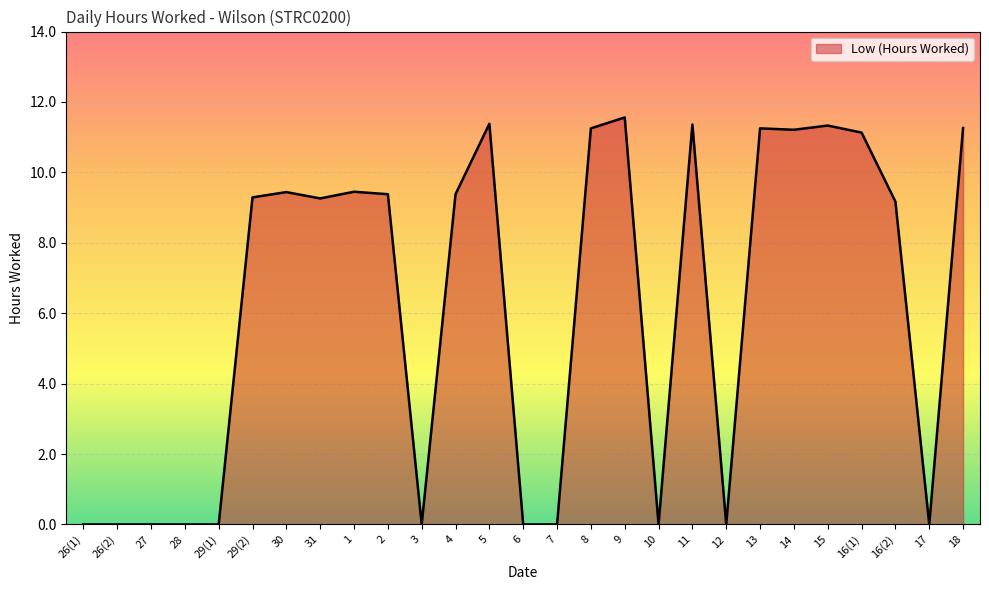

True or false: the data has more than 2 interior local peaks.

True